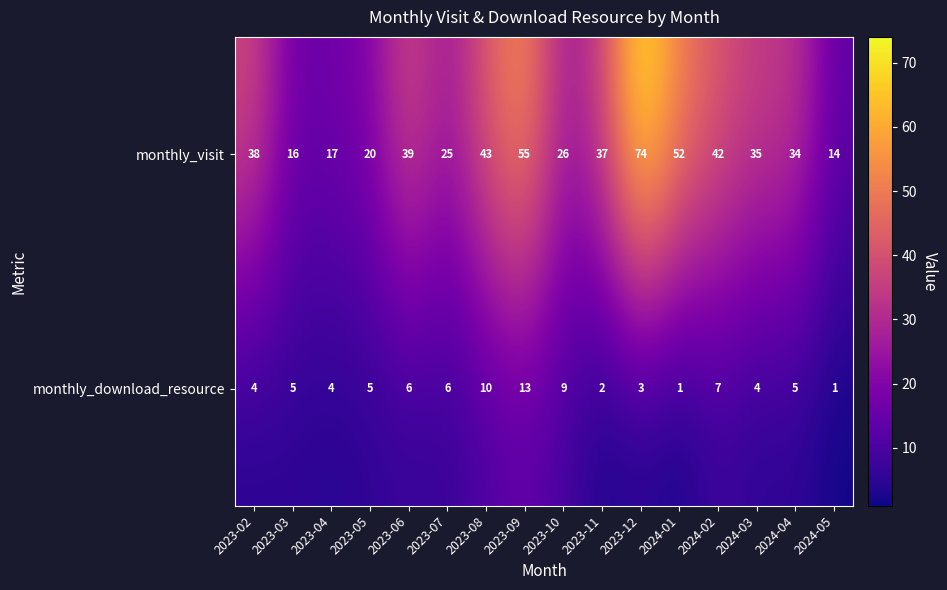

Rank the series at 2023-10 from lowest to highest value.

monthly_download_resource, monthly_visit